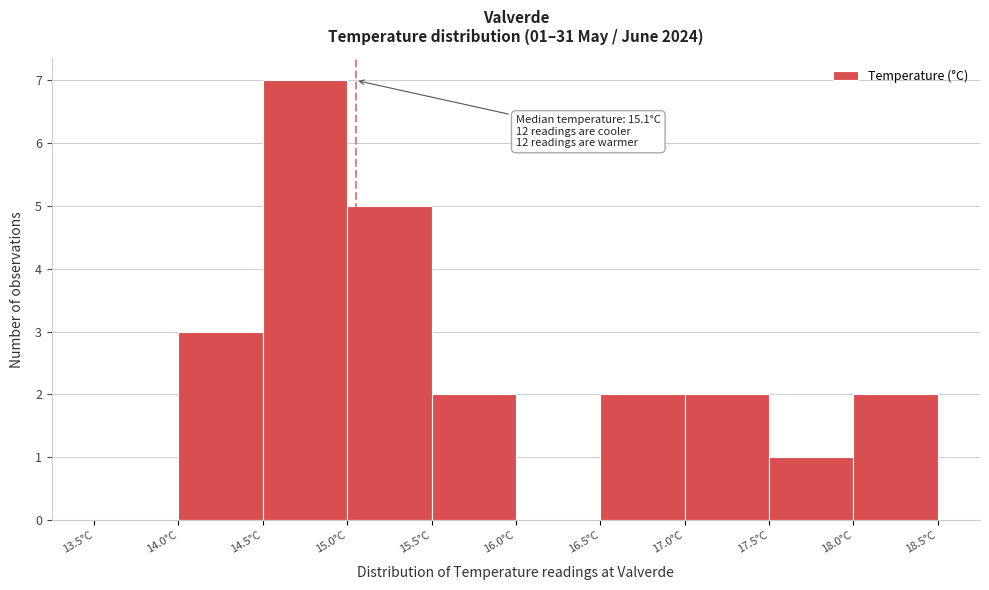

Over which range of the x-axis is the bar tallest?

14.5 to 15.0